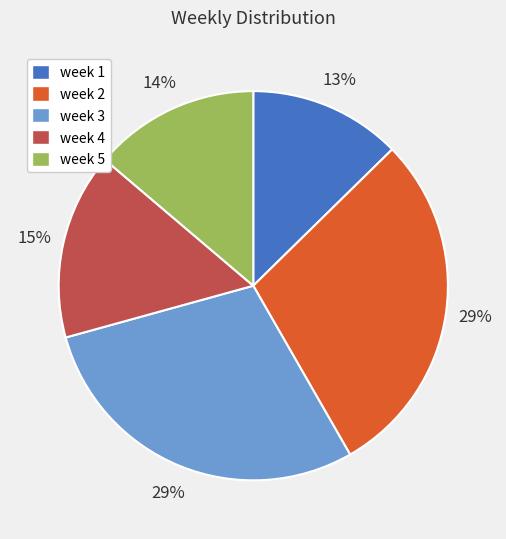

Combined, do week 1 and week 2 account for over 50%?

No